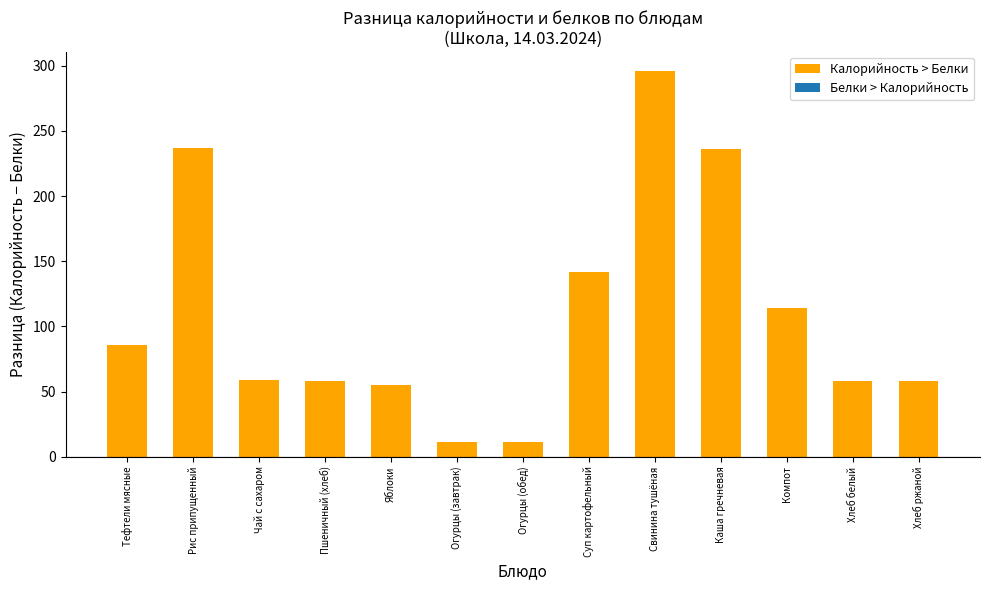

What is the smallest value displayed?

11